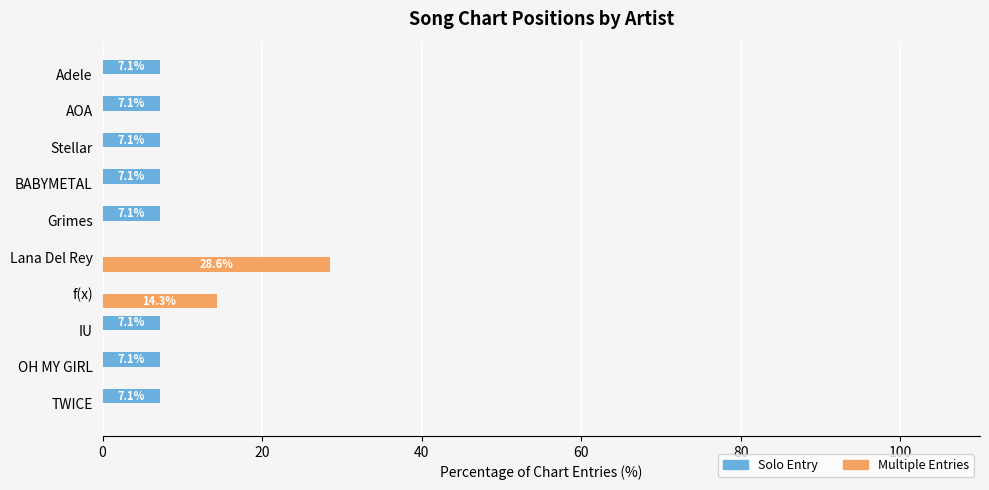

Which series has the largest total across all categories?

Solo Entry